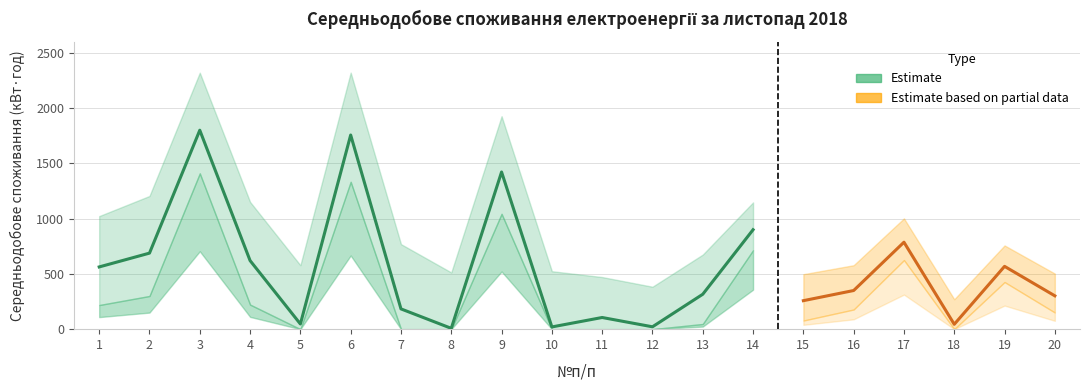

Which category has the lowest value across all series?

8